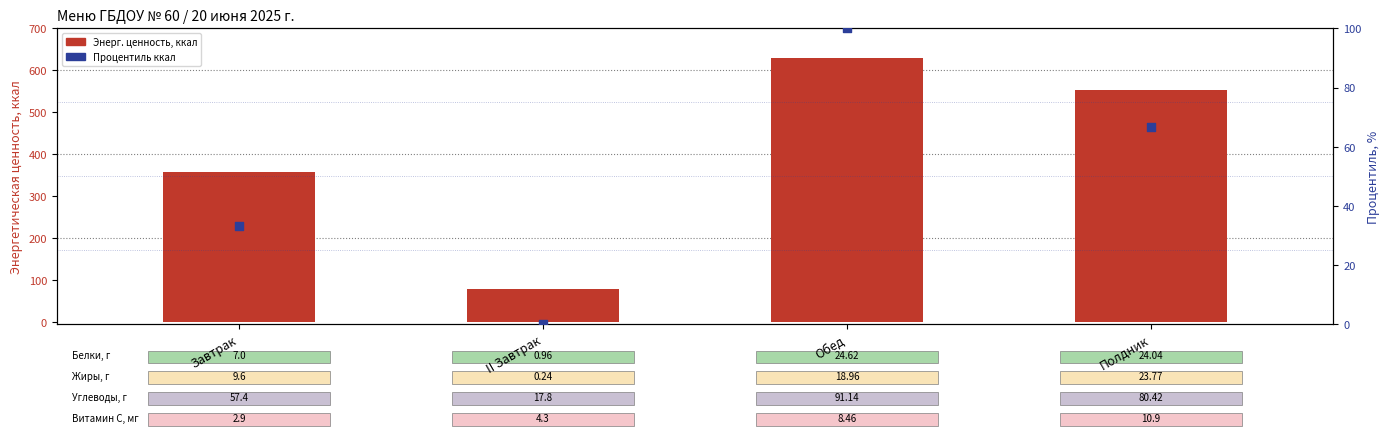

Which series has the widest spread of Y values?

Энерг. ценность, ккал